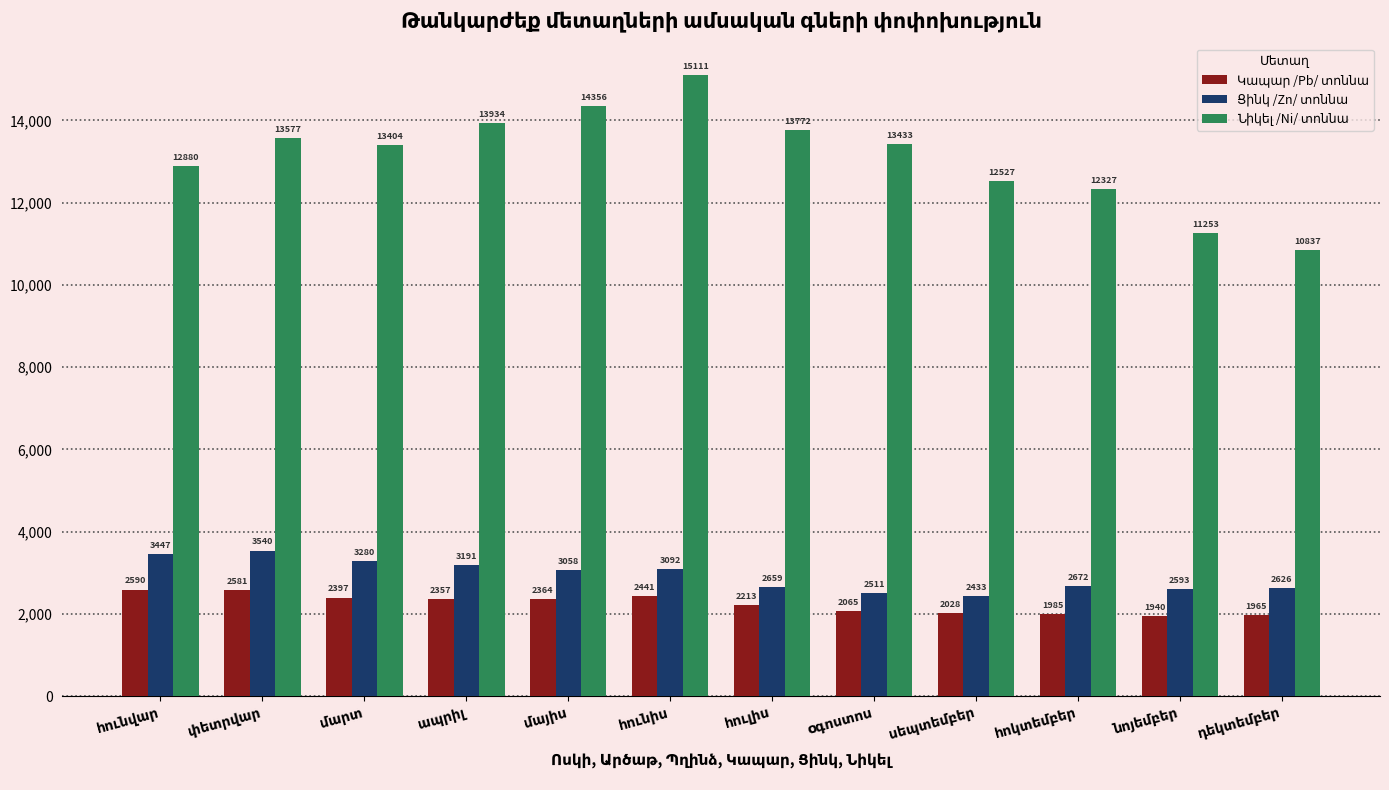

What is the smallest value displayed?

1940.2